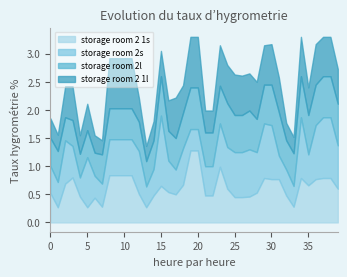

What is the highest value of the storage room 2 1s series?

1.3